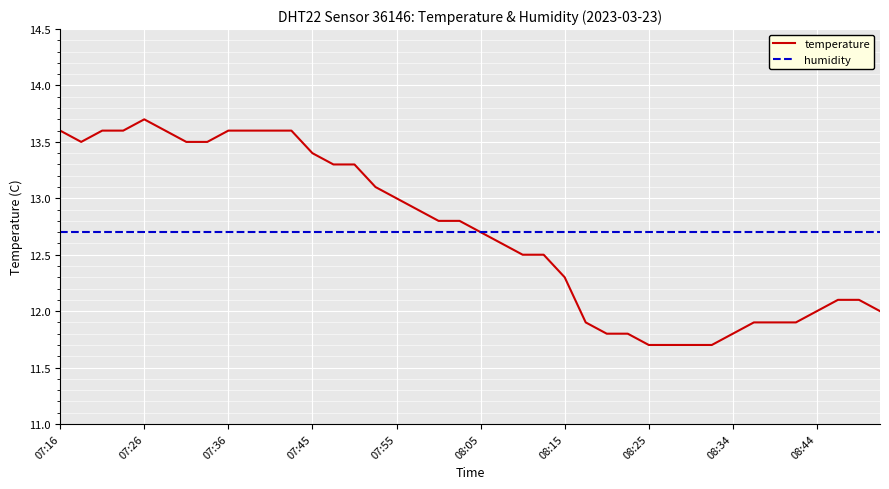

What is the lowest value of the temperature series?

11.7